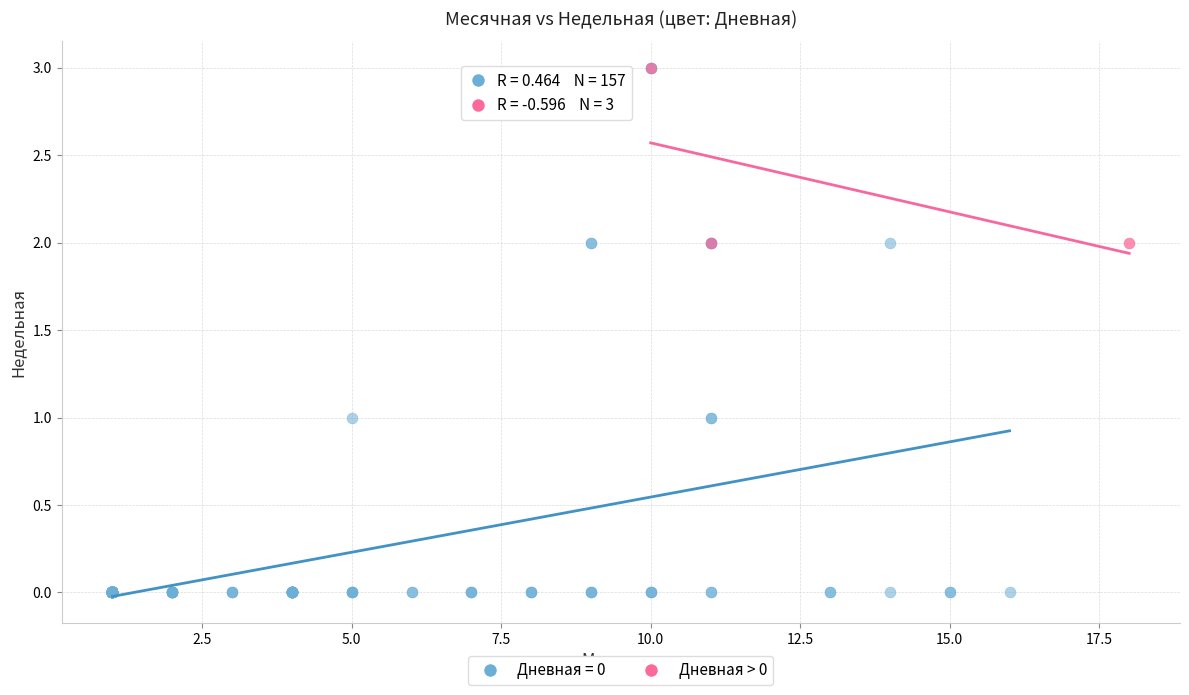

Which series reaches the minimum Y coordinate?

Дневная = 0